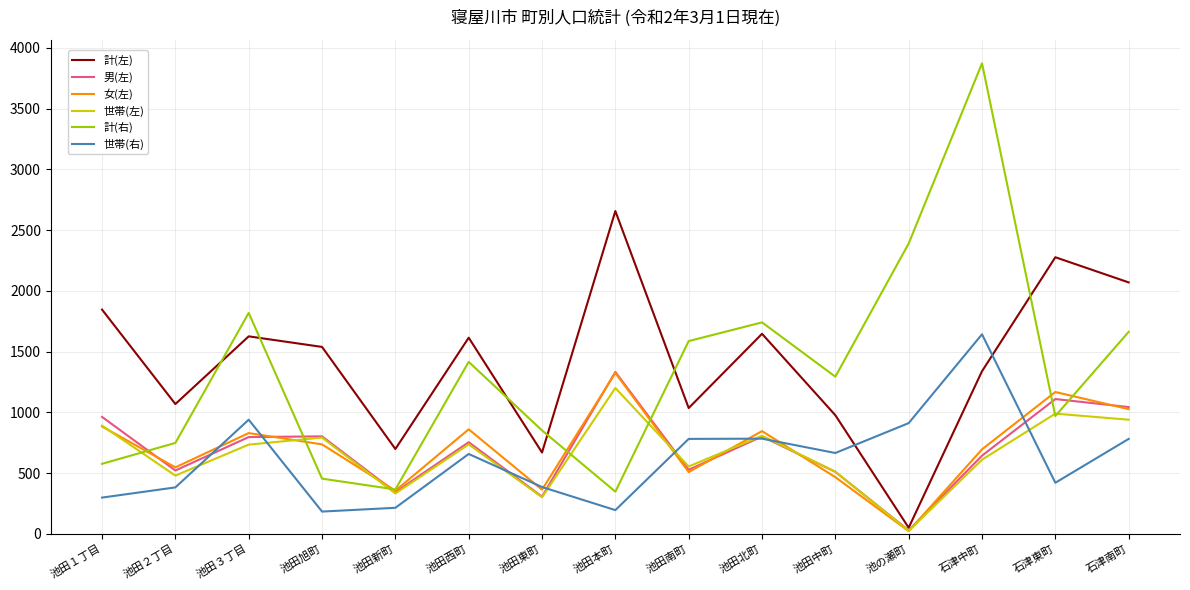

What value does the 女(左) series have at 石津南町?

1026